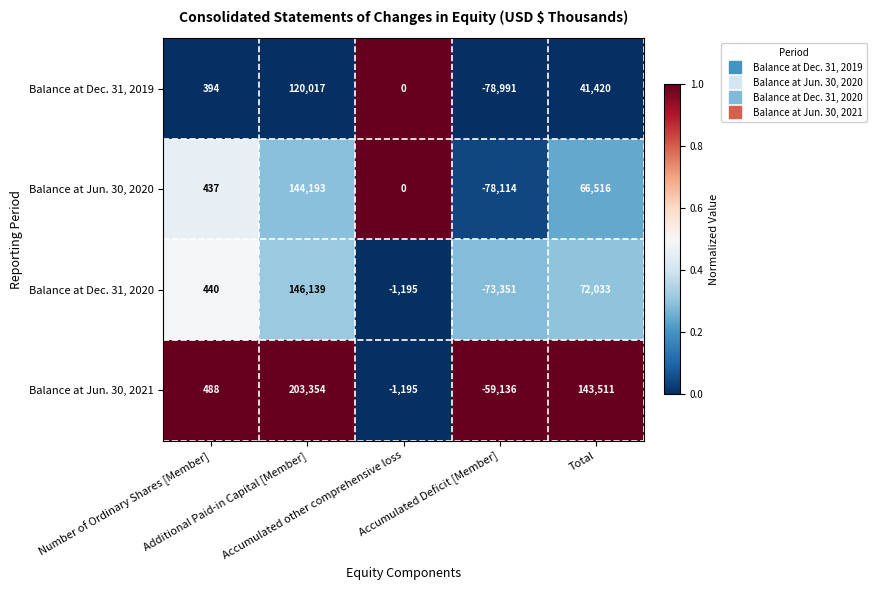

Which series has the largest range (max minus min)?

Balance at Jun. 30, 2021